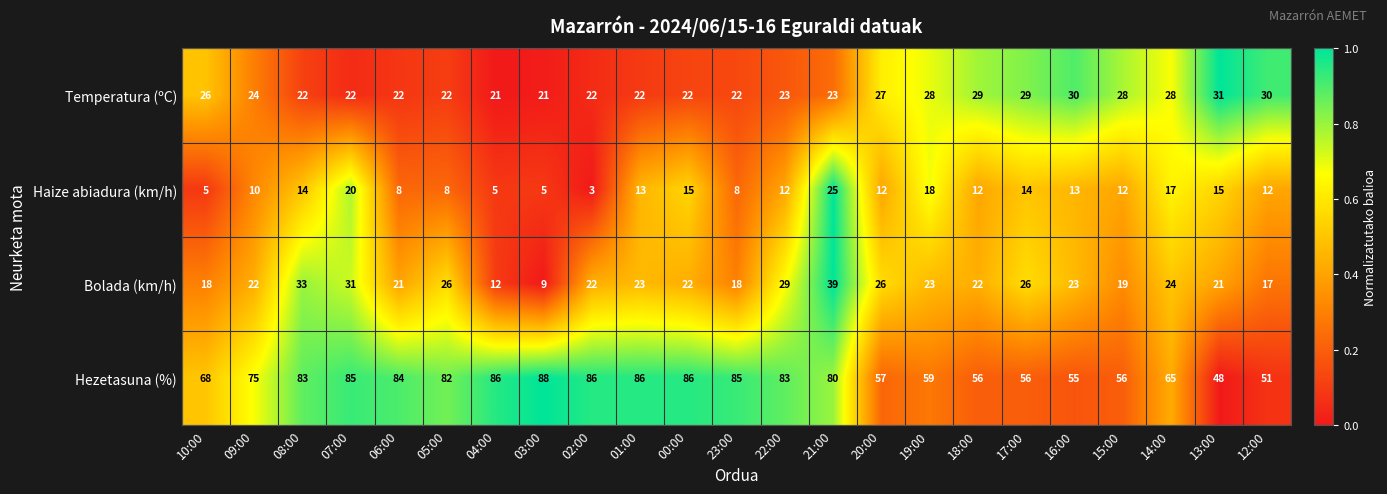

At 13:00, list the series in order from smallest to largest.

Haize abiadura (km/h), Bolada (km/h), Temperatura (ºC), Hezetasuna (%)